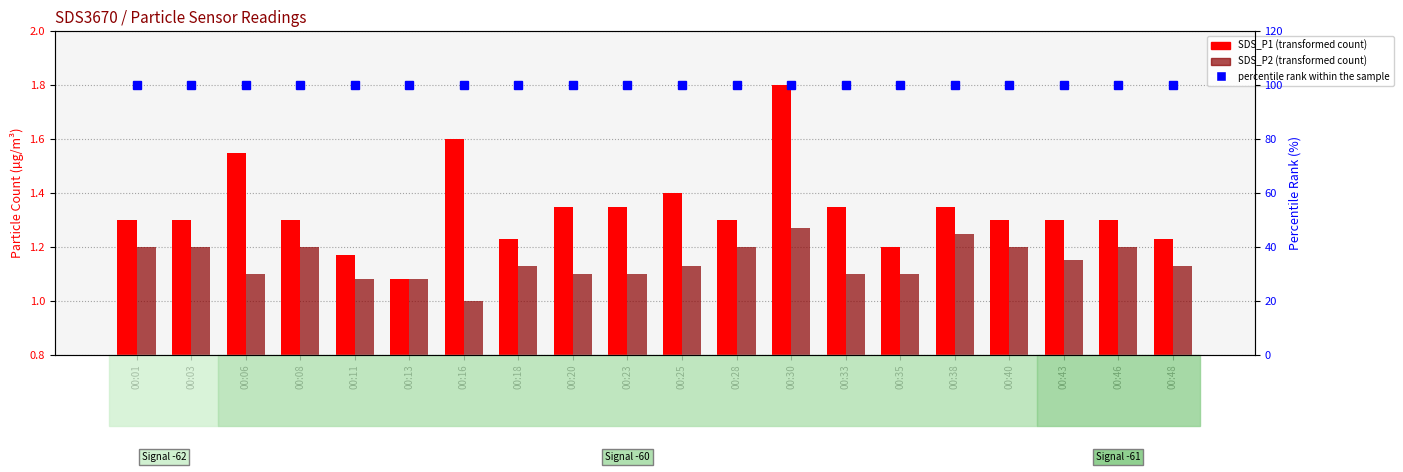

Which label corresponds to the largest value in the chart?

00:01